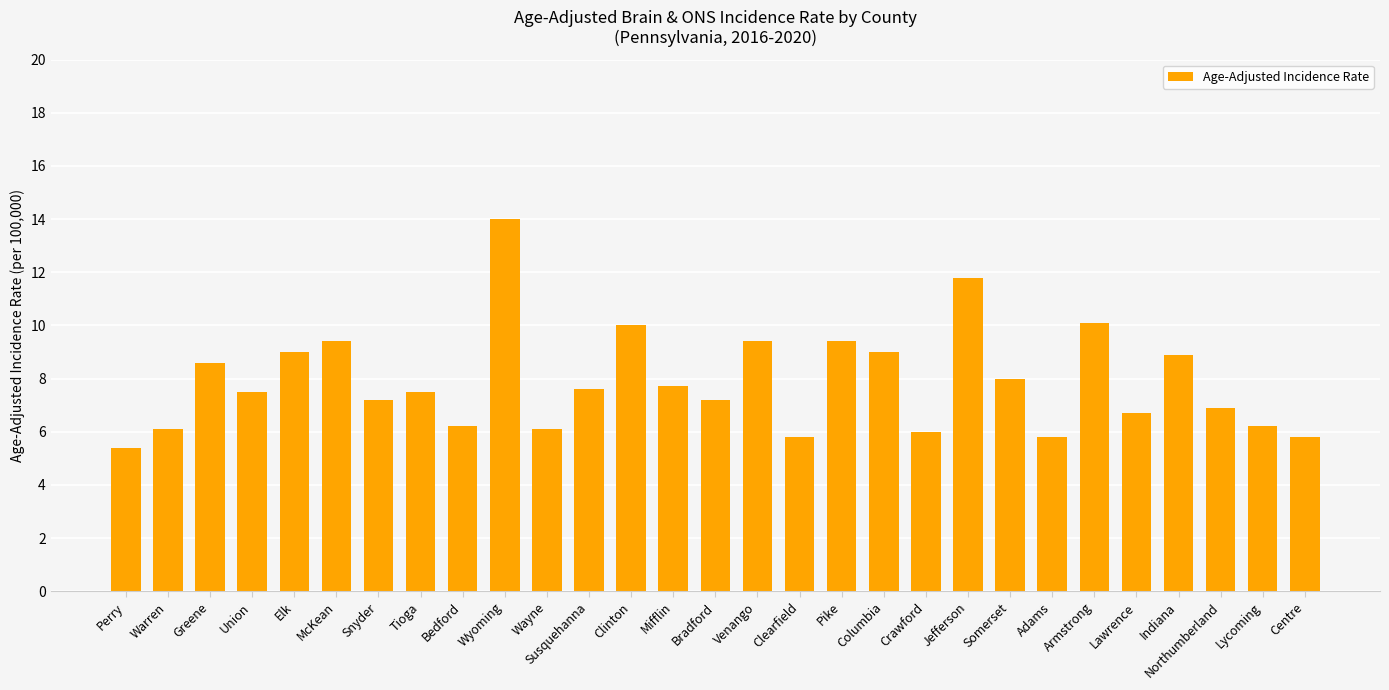

What is the label of the 22nd bar from the left?

Somerset